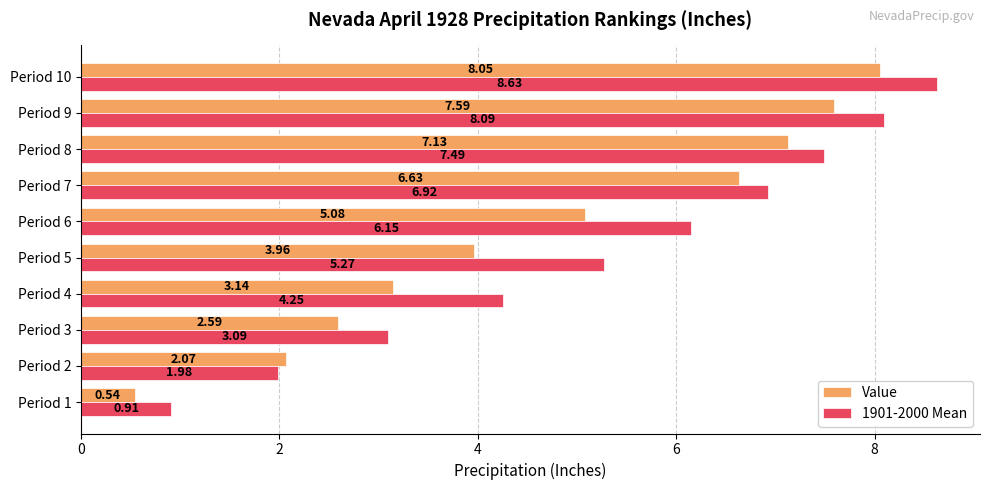

What is the sum of all 1901-2000 Mean values?

52.8